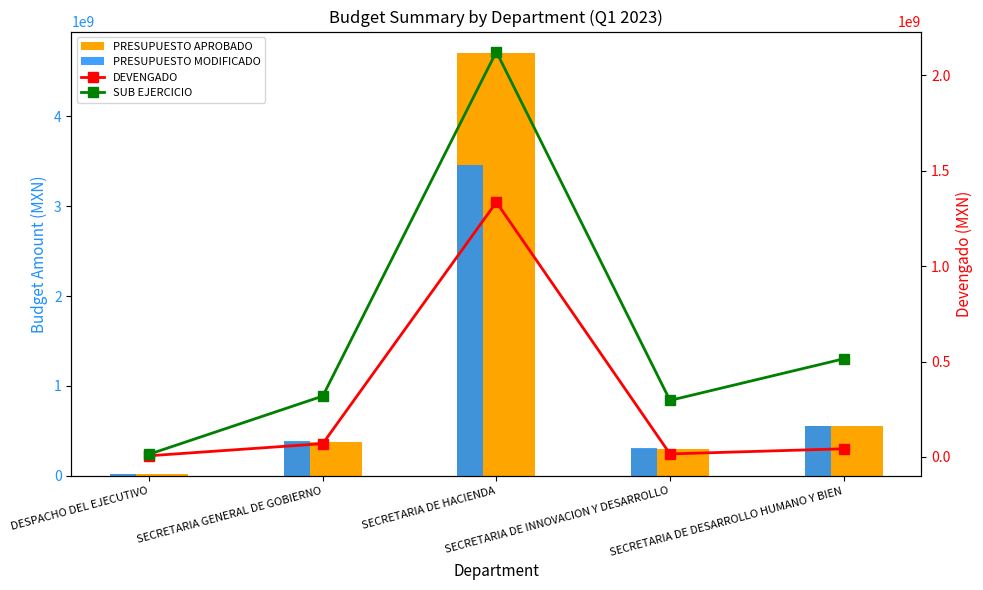

Reading right to left, what are all the values shown in this chart?

PRESUPUESTO APROBADO: SECRETARIA DE DESARROLLO HUMANO Y BIEN=557470552	SECRETARIA DE INNOVACION Y DESARROLLO=305163938	SECRETARIA DE HACIENDA=4703773872	SECRETARIA GENERAL DE GOBIERNO=376080075	DESPACHO DEL EJECUTIVO=17849066
PRESUPUESTO MODIFICADO: SECRETARIA DE DESARROLLO HUMANO Y BIEN=556554861	SECRETARIA DE INNOVACION Y DESARROLLO=311640352	SECRETARIA DE HACIENDA=3458653336	SECRETARIA GENERAL DE GOBIERNO=388237492	DESPACHO DEL EJECUTIVO=19899423
DEVENGADO: SECRETARIA DE DESARROLLO HUMANO Y BIEN=42504562	SECRETARIA DE INNOVACION Y DESARROLLO=15539649	SECRETARIA DE HACIENDA=1335098059	SECRETARIA GENERAL DE GOBIERNO=69498536	DESPACHO DEL EJECUTIVO=5882761
SUB EJERCICIO: SECRETARIA DE DESARROLLO HUMANO Y BIEN=514050299	SECRETARIA DE INNOVACION Y DESARROLLO=296100703	SECRETARIA DE HACIENDA=2123555277	SECRETARIA GENERAL DE GOBIERNO=318738956	DESPACHO DEL EJECUTIVO=14016662